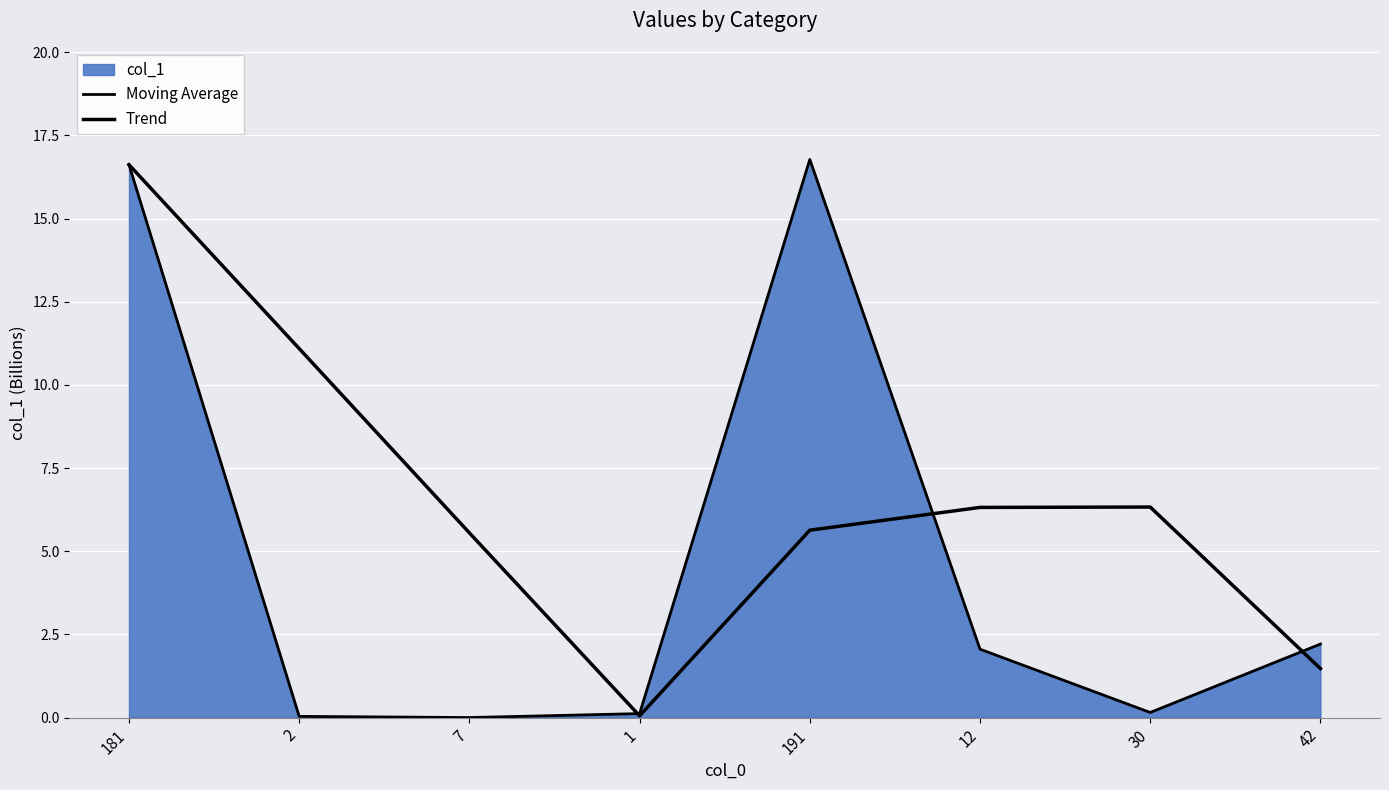

Rank the categories by Moving Average value from highest to lowest.

191, 181, 42, 12, 30, 1, 2, 7